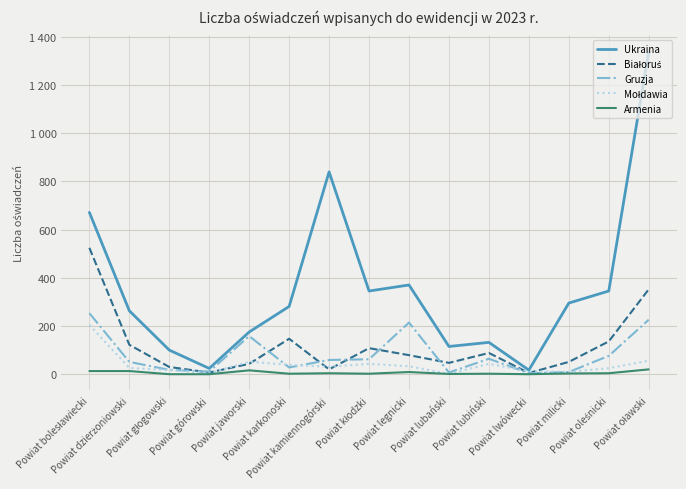

Does the chart have visible grid lines?

Yes